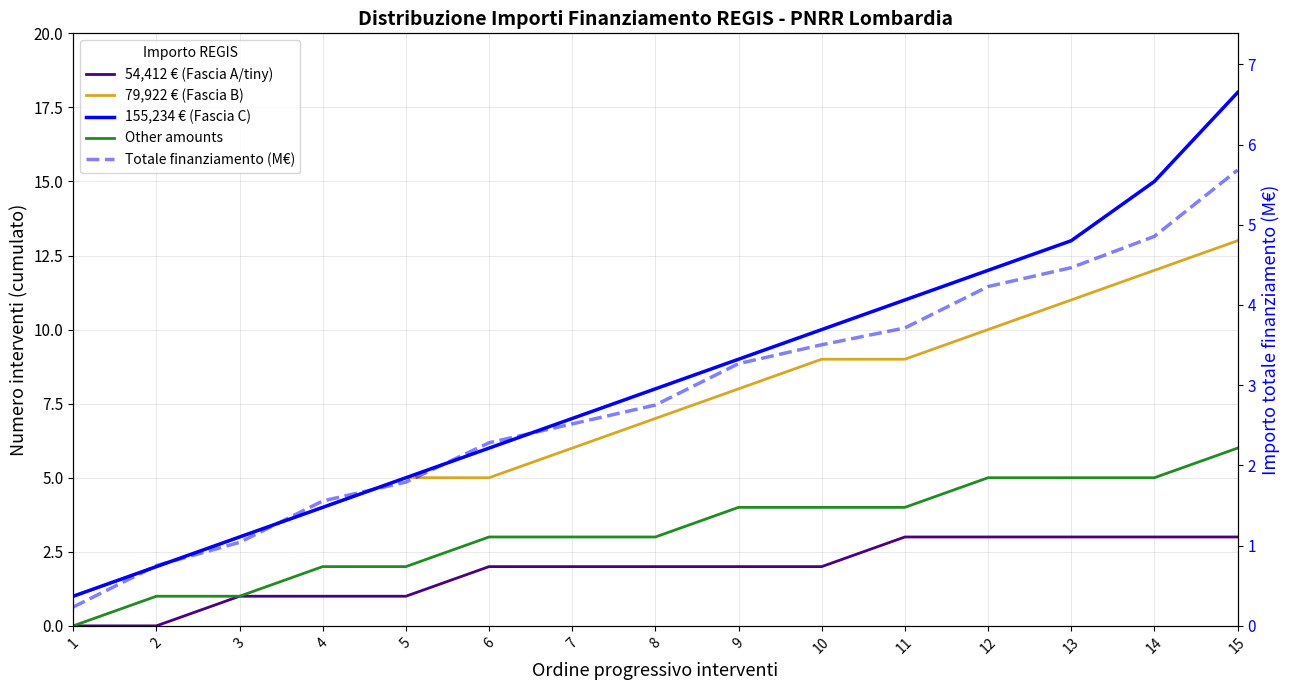

How many data points in Other amounts are above 3?

7